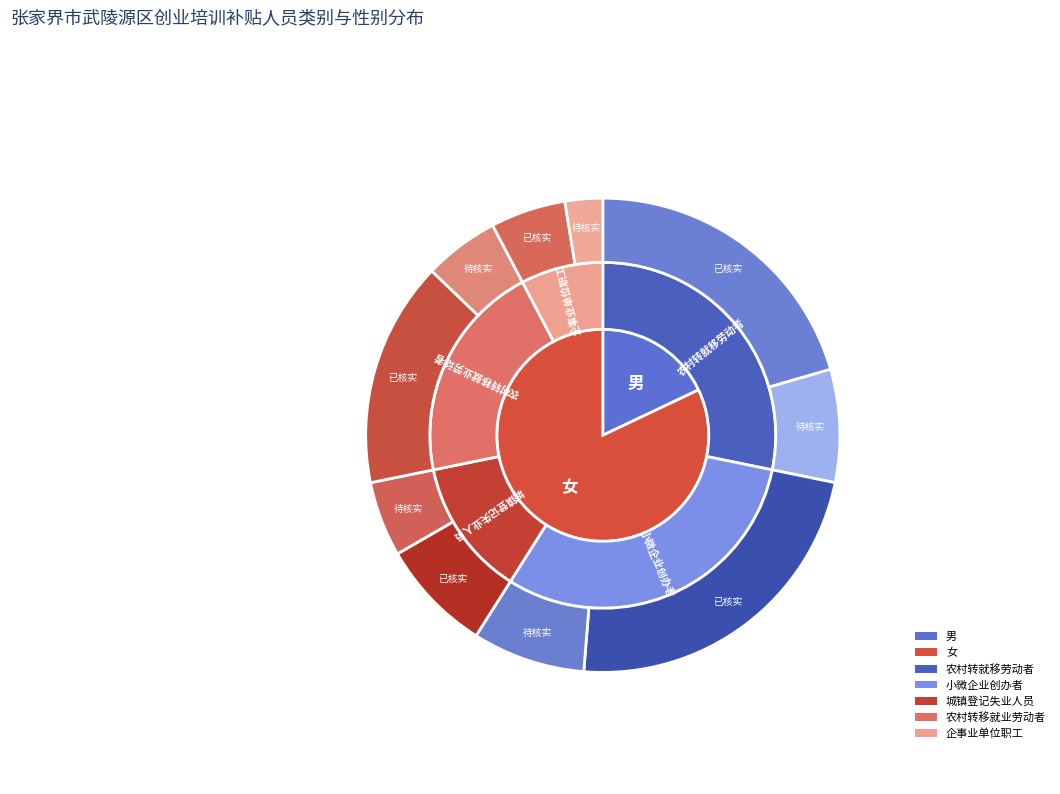

The 农村转就移劳动者 slice represents 28% of the pie. True or false?

True